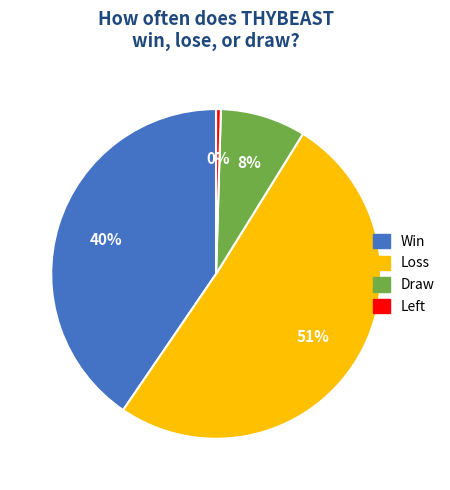

Count the number of slices in the pie.

4